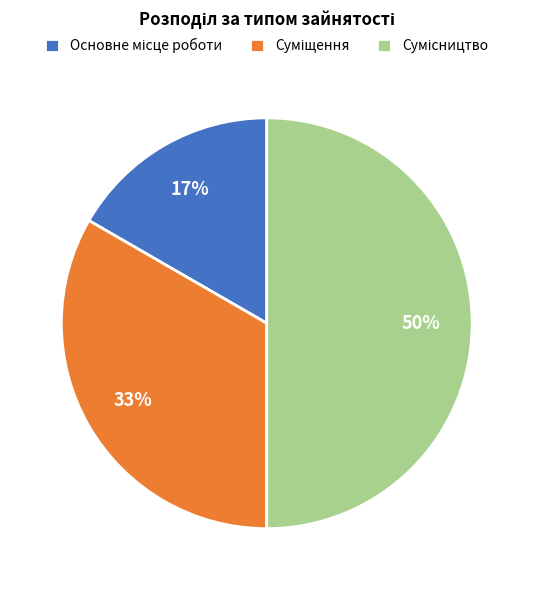

To the nearest percent, what is the average slice percentage?

33%